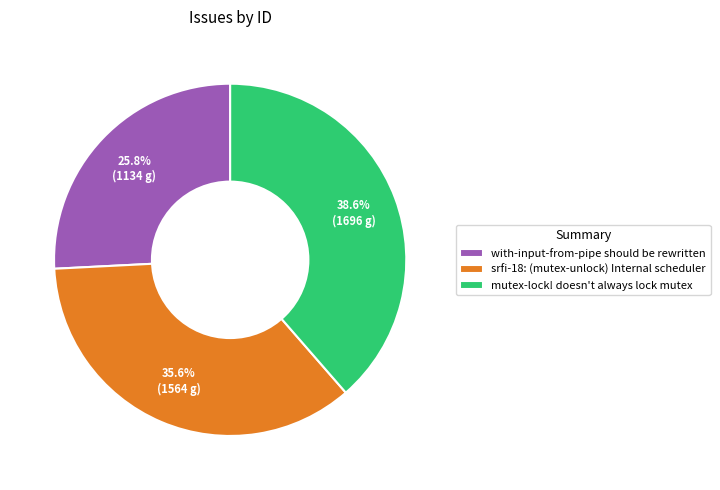

Rank the categories by value from highest to lowest.

mutex-lock! doesn't always lock mutex, srfi-18: (mutex-unlock) Internal scheduler, with-input-from-pipe should be rewritten